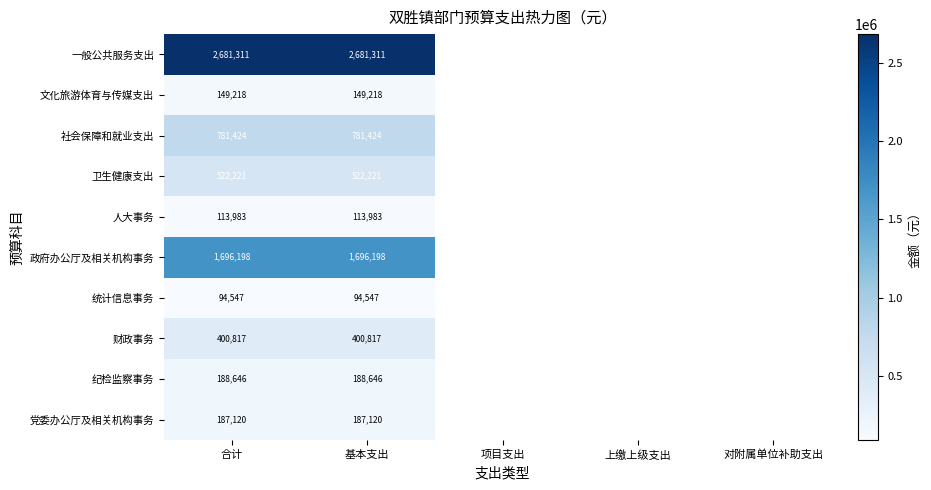

How many distinct data groups are displayed?

10